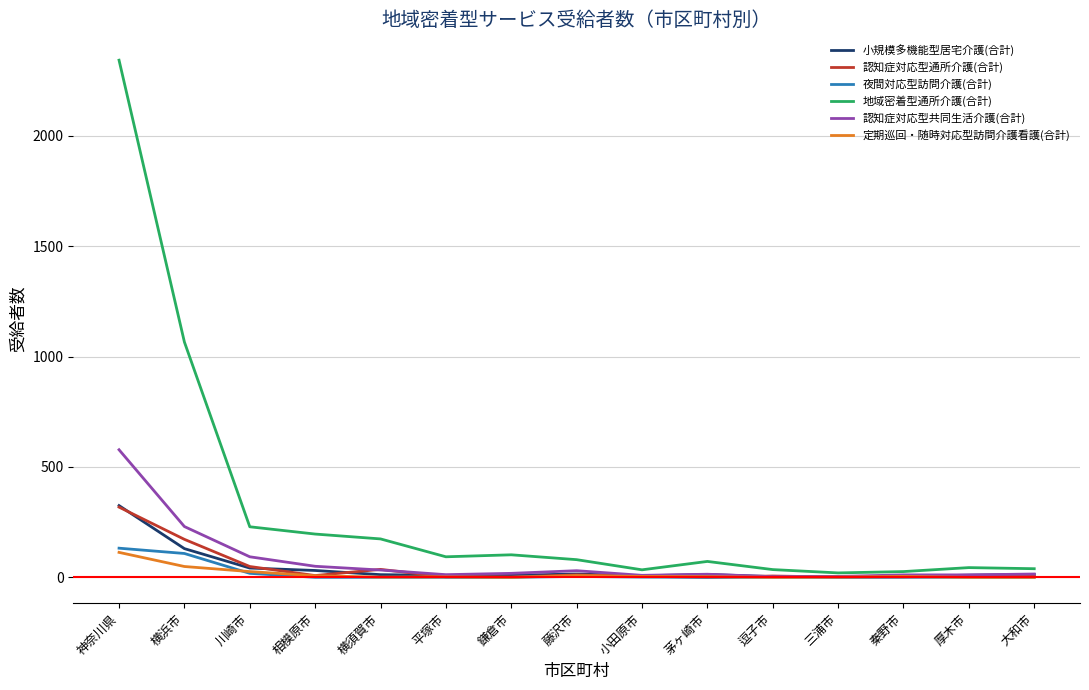

What value does the 定期巡回・随時対応型訪問介護看護(合計) series have at 藤沢市?

8